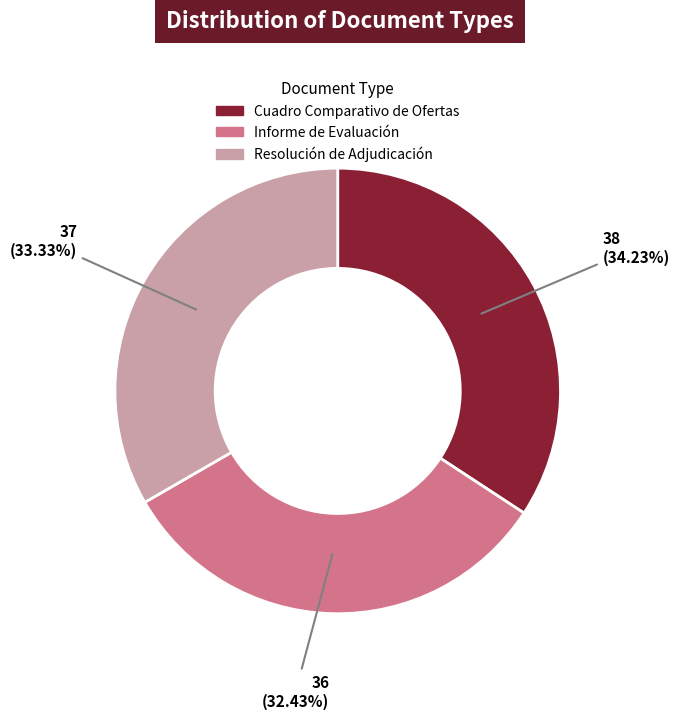

Is it true that Resolución de Adjudicación is 33% of the pie?

True